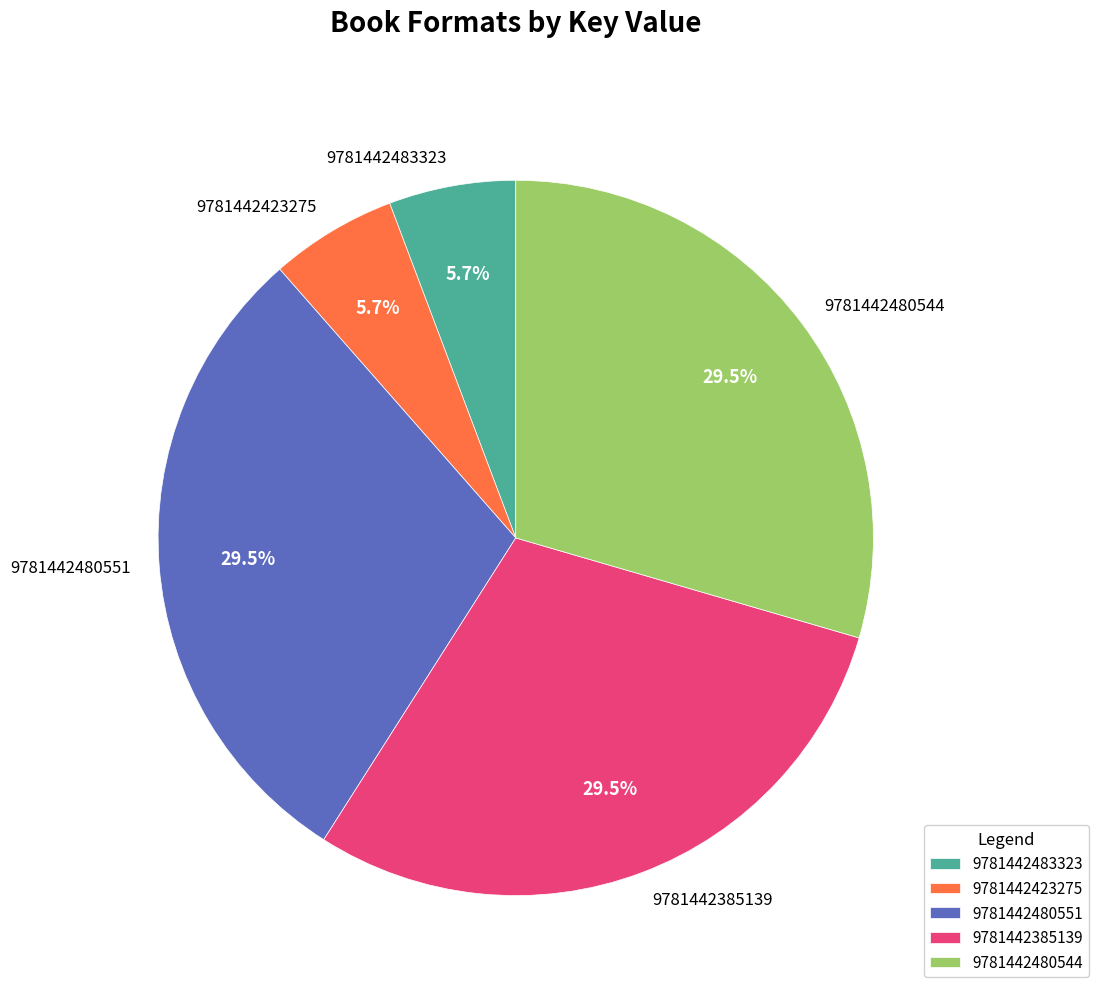

What is the ratio of the value at 9781442385139 to the value at 9781442480551?

1.0